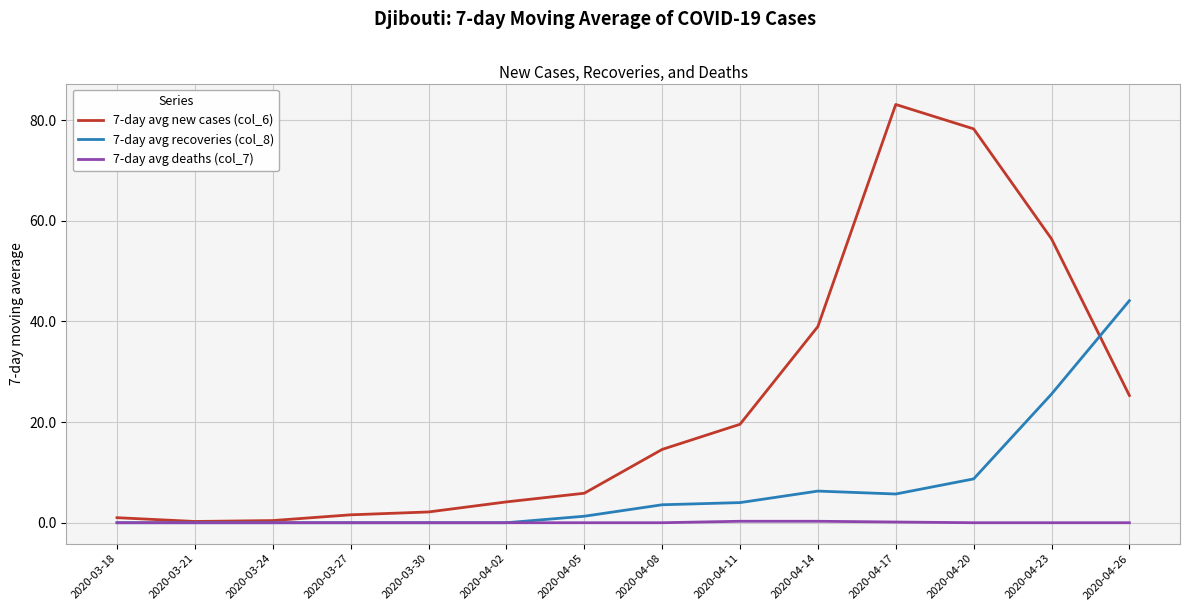

What position from the right is 2020-04-23?

2